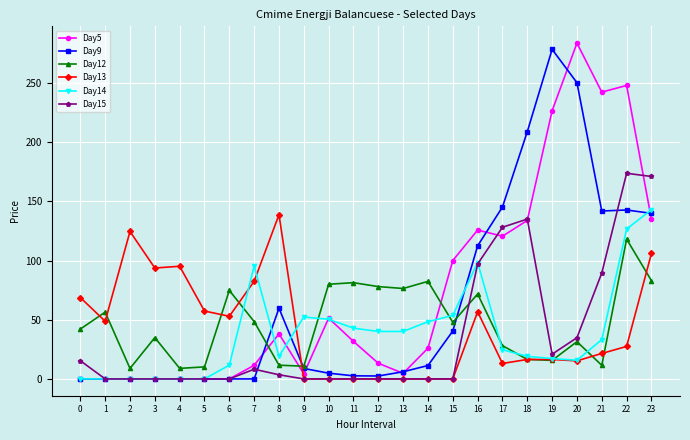

Which series changed the most between 12 and 19?

Day9